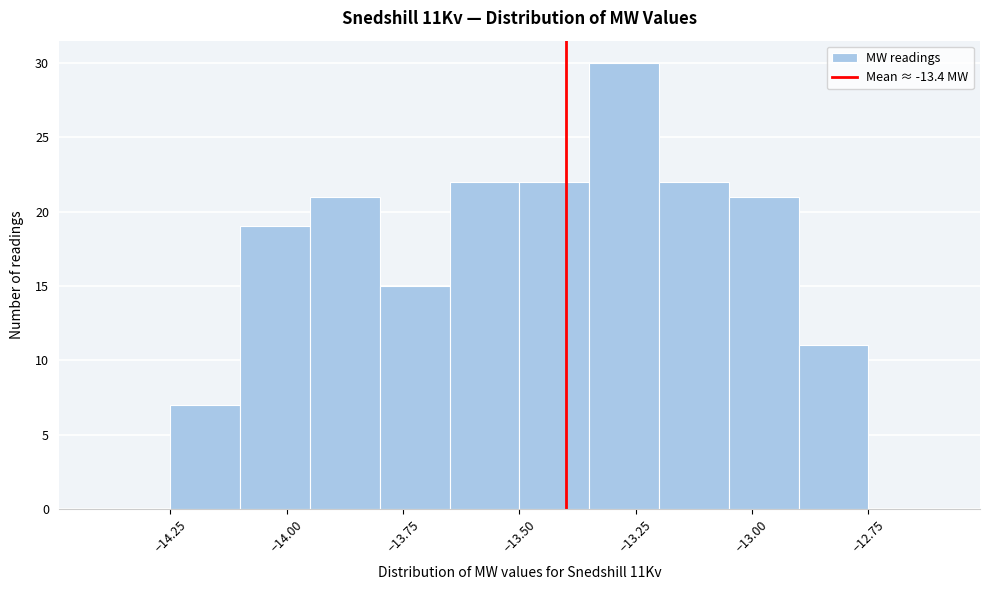

Read against the x-axis, roughly where is the centre of the tallest bar?

-13.25